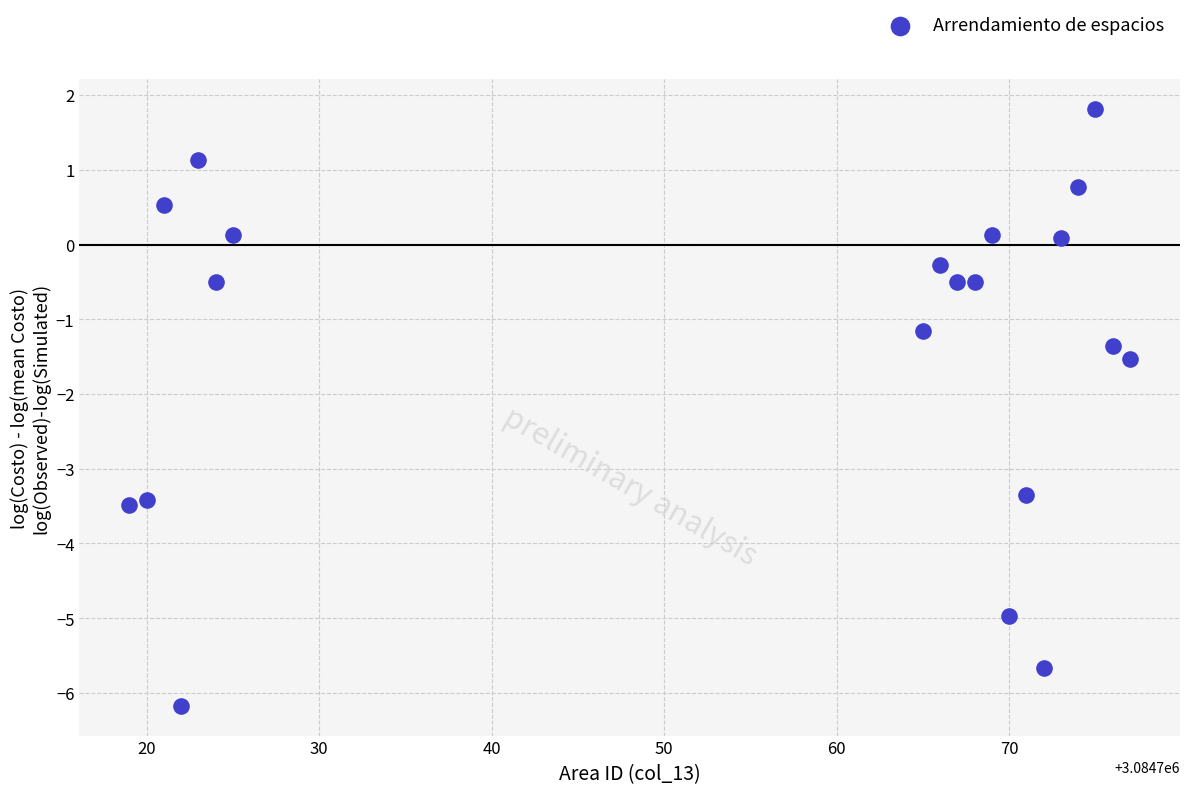

What is the range of X values (max minus min)?

58.0